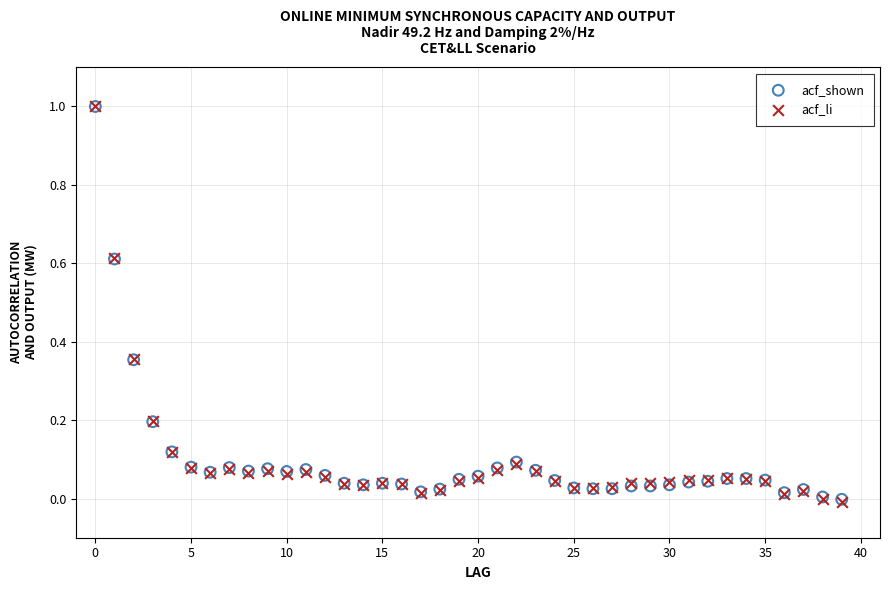

What are all the series names shown in the legend?

acf_shown, acf_li